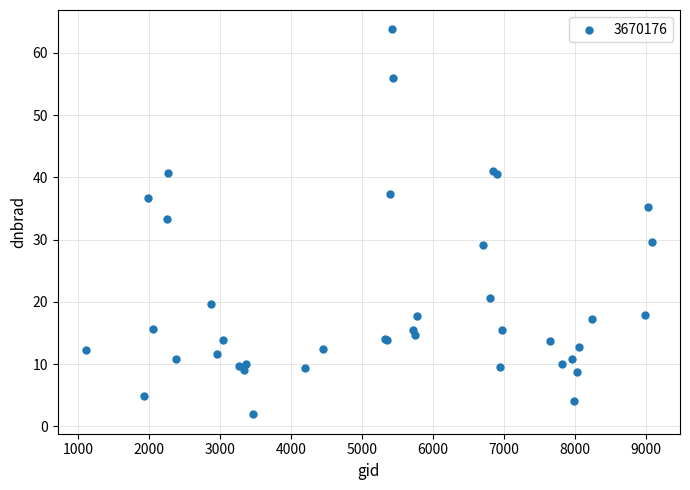

What Y value in the scatter plot is closest to 32?

33.2